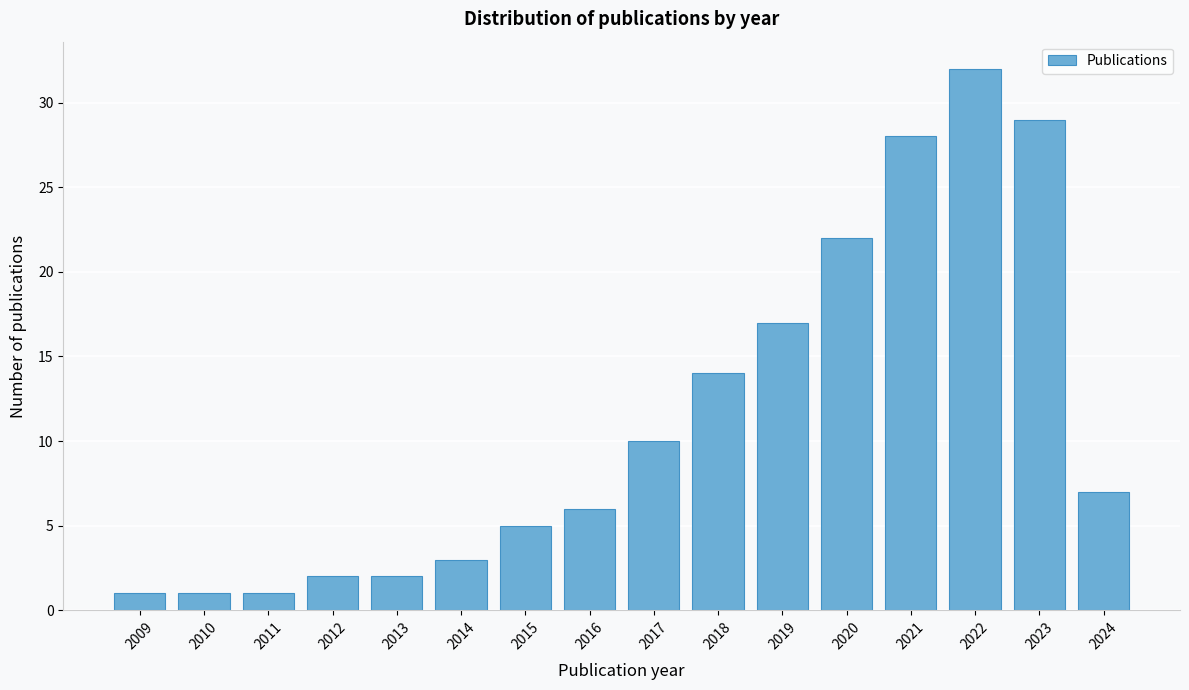

Reading right to left, transcribe all the data shown in this chart.

2024=7	2023=29	2022=32	2021=28	2020=22	2019=17	2018=14	2017=10	2016=6	2015=5	2014=3	2013=2	2012=2	2011=1	2010=1	2009=1